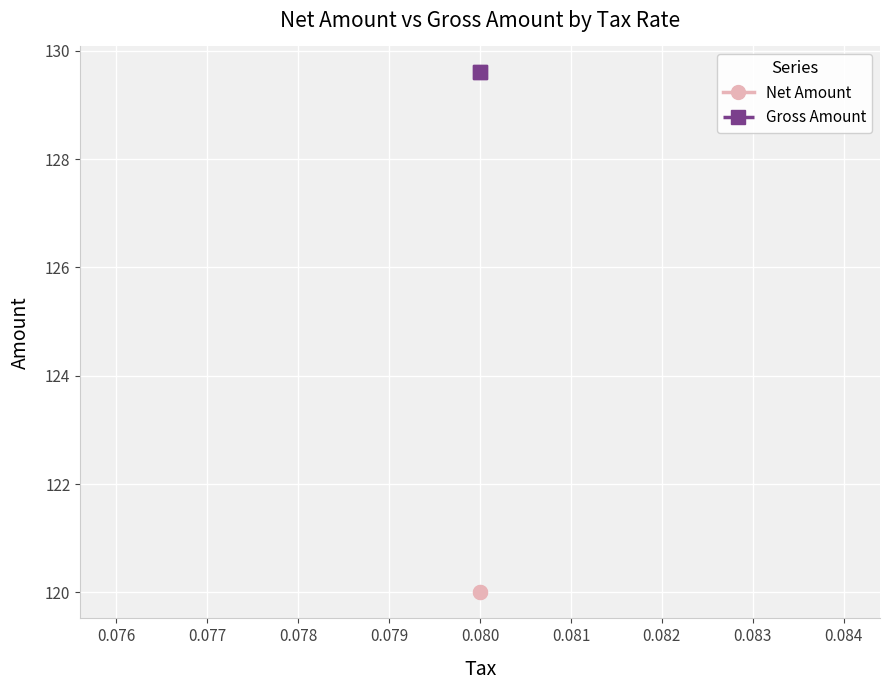

List the series in order of their peak value, lowest first.

Net Amount, Gross Amount